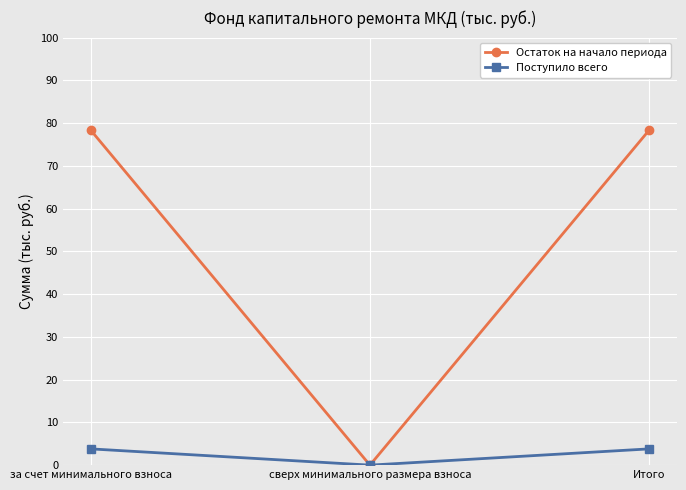

Between сверх минимального размера взноса and Итого, which series saw the biggest shift?

Остаток на начало периода